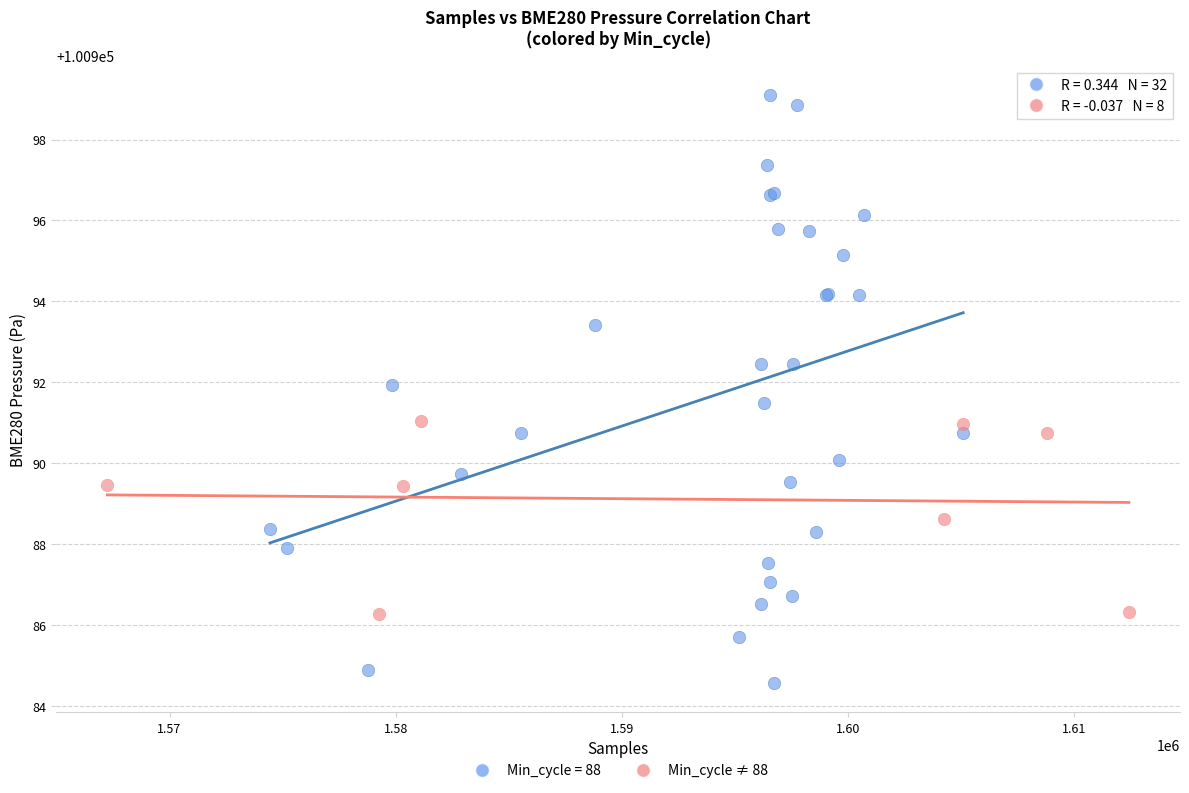

Which series contains the highest Y value?

Min_cycle = 88